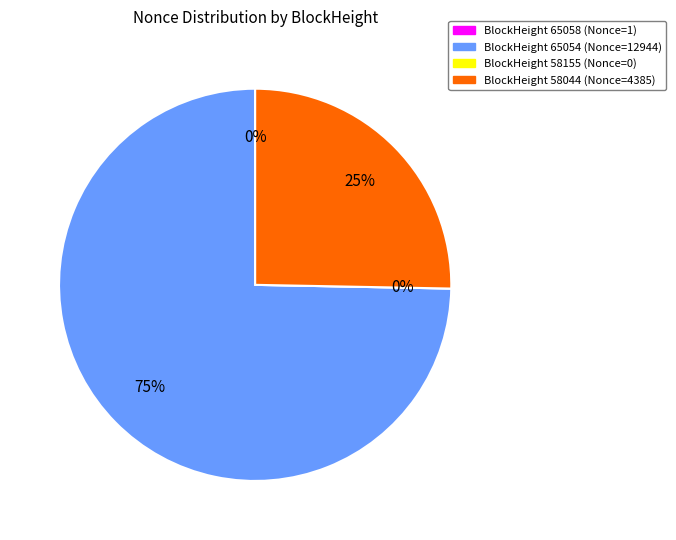

What percentage is the 65054 slice, to the nearest percent?

75%